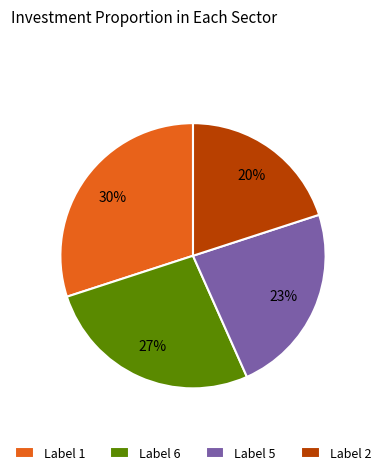

True or false: Label 5 accounts for 31% of the total.

False